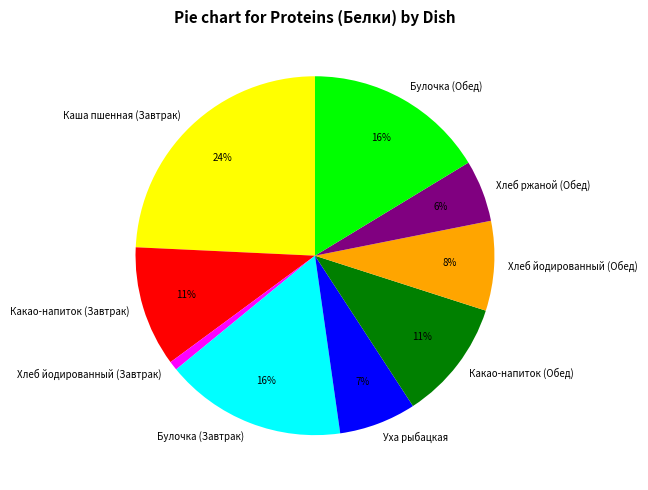

Does Уха рыбацкая account for over 50% of the chart?

No